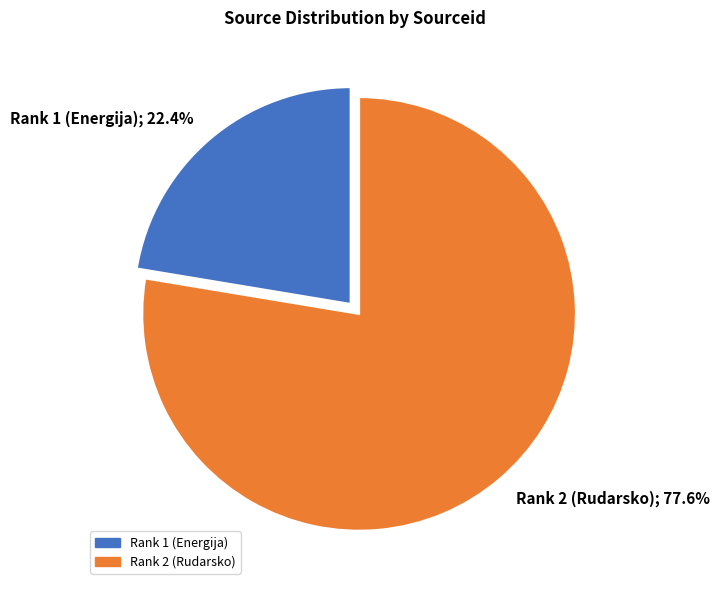

How many segments does this pie chart have?

2